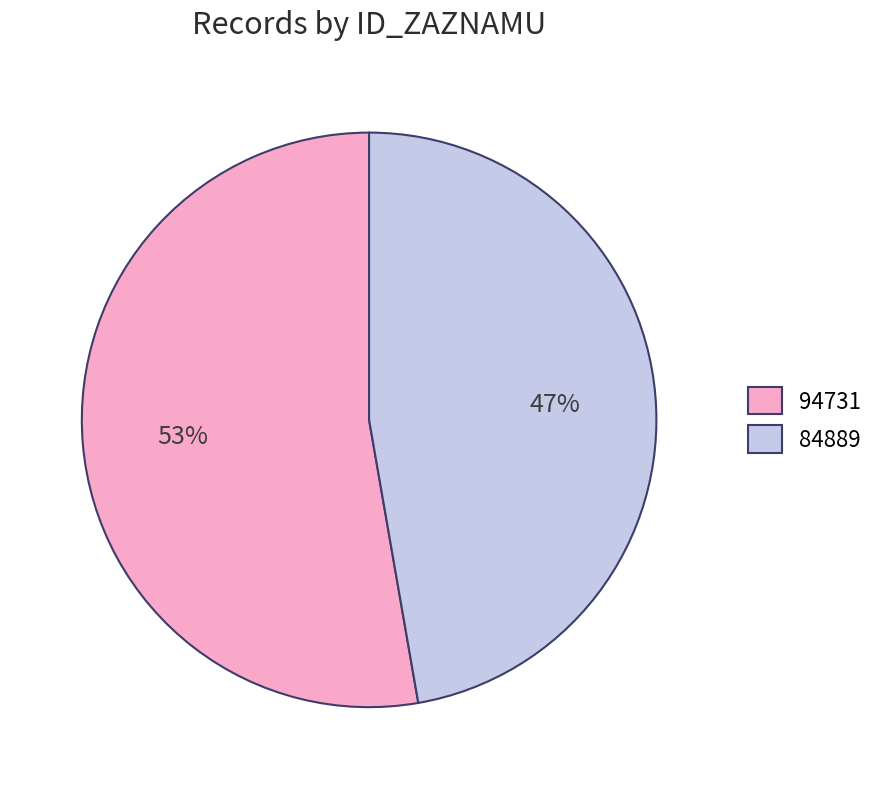

Is 84889 the majority of the pie?

No